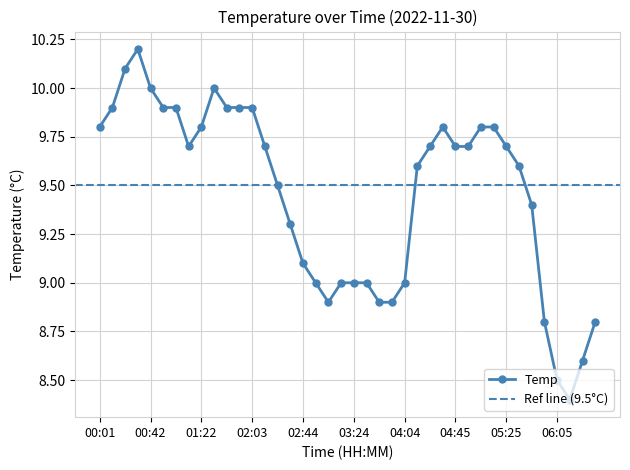

Reading left to right, list all the values displayed in this chart.

9.8	9.9	10.1	10.2	10.0	9.9	9.9	9.7	9.8	10.0	9.9	9.9	9.9	9.7	9.5	9.3	9.1	9.0	8.9	9.0	9.0	9.0	8.9	8.9	9.0	9.6	9.7	9.8	9.7	9.7	9.8	9.8	9.7	9.6	9.4	8.8	8.5	8.4	8.6	8.8